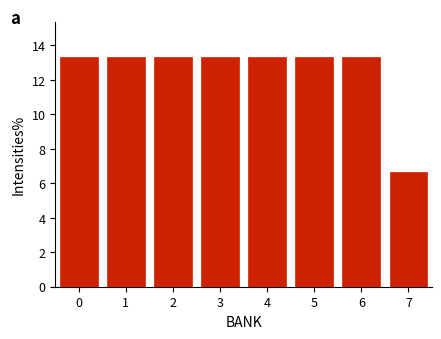

Reading left to right, what are all the values shown in this chart?

13.3	13.3	13.3	13.3	13.3	13.3	13.3	6.7